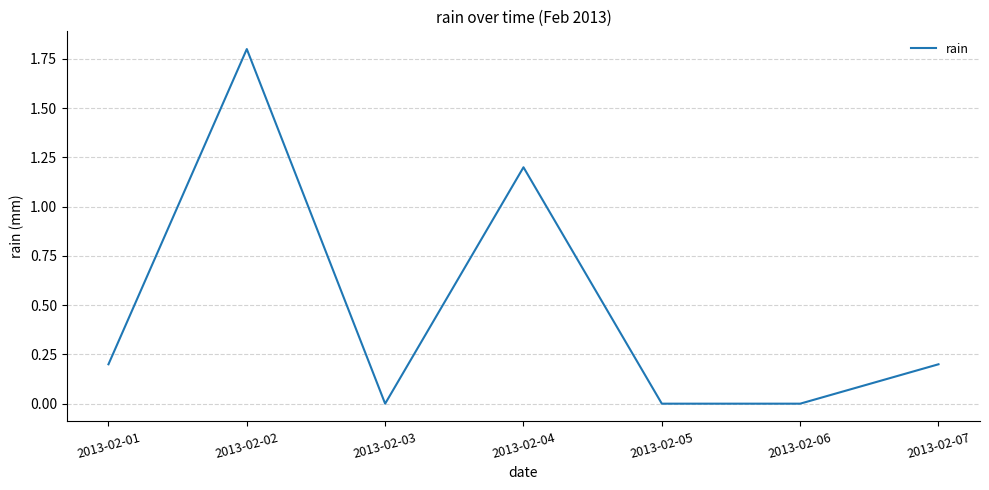

Which label corresponds to the largest value in the chart?

2013-02-02